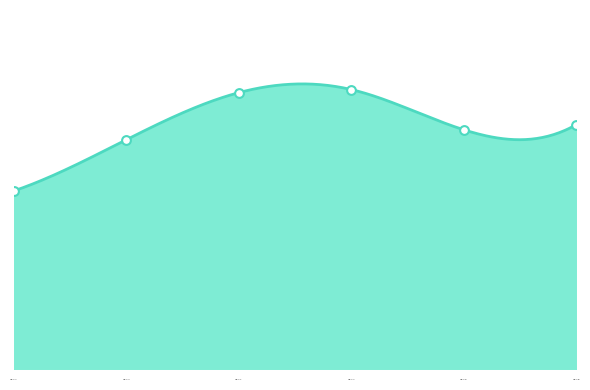

Between 2023-07-06 and 2023-07-15, which is larger?

2023-07-15